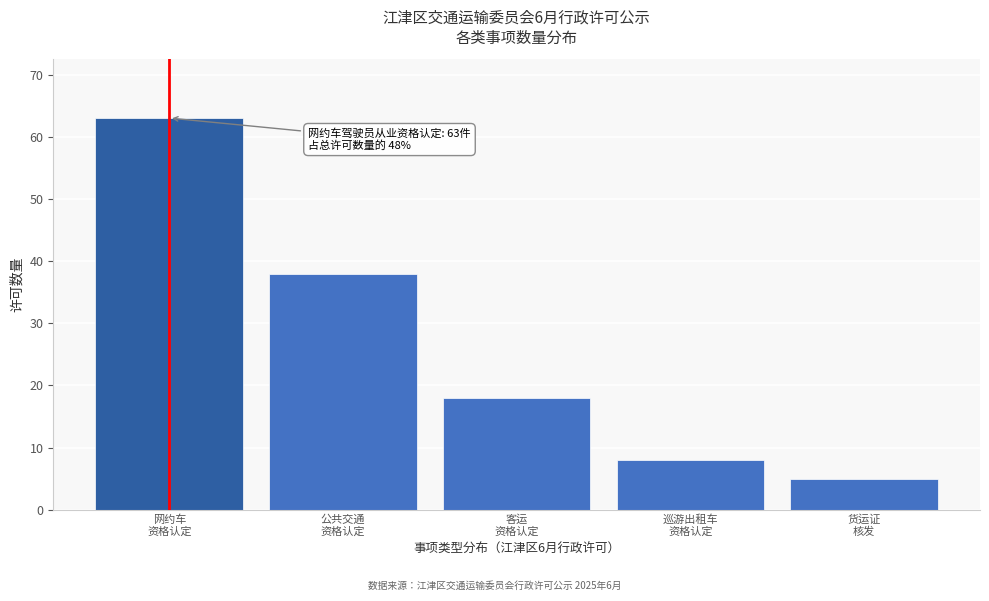

Reading left to right, what are all the values shown in this chart?

63	38	18	8	5